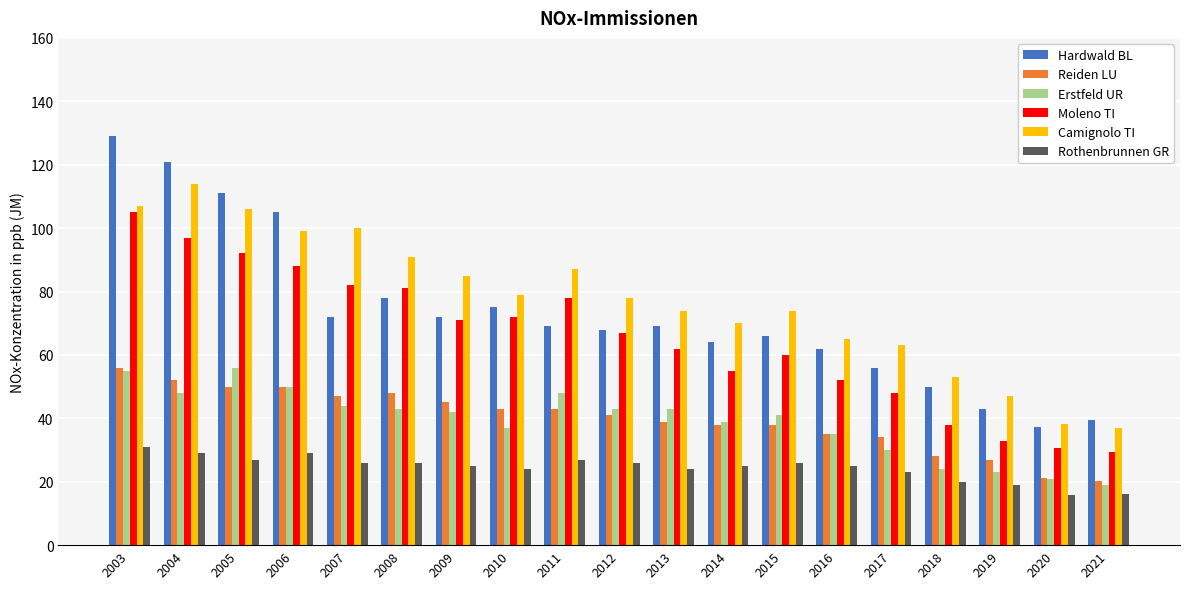

Which category has the highest value in the Hardwald BL series?

2003